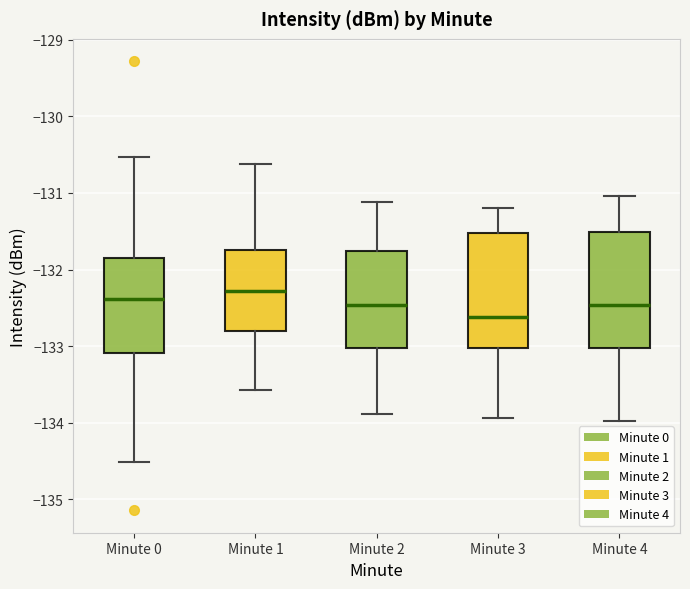

Where is the lower edge of the box for Minute 0 on the y-axis? The values are not printed on the chart, so give them approximately, as read against the axis.

-133.1